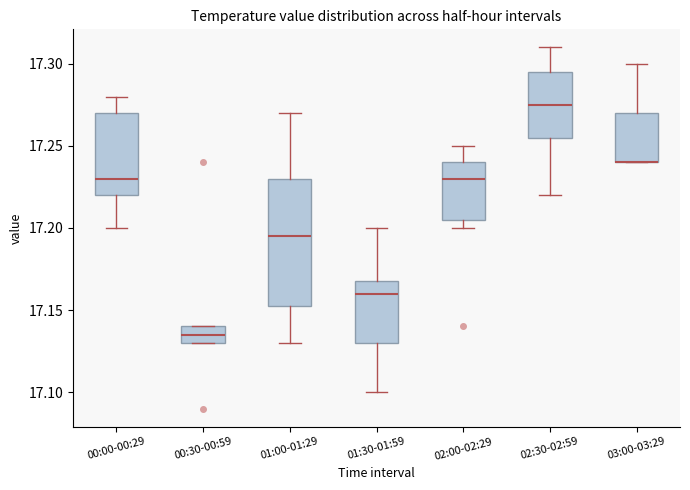

Reading left to right, read every box against the y-axis: the position of its median line, the range the box covers, and the ends of its whiskers. The values are not printed on the chart, so give them approximately, as read against the axis.

00:00-00:29: median 17.230, box 17.220 to 17.270, whiskers 17.200 to 17.280
00:30-00:59: median 17.135, box 17.130 to 17.140, whiskers 17.130 to 17.140
01:00-01:29: median 17.195, box 17.155 to 17.230, whiskers 17.130 to 17.270
01:30-01:59: median 17.160, box 17.130 to 17.170, whiskers 17.100 to 17.200
02:00-02:29: median 17.230, box 17.205 to 17.240, whiskers 17.200 to 17.250
02:30-02:59: median 17.275, box 17.255 to 17.295, whiskers 17.220 to 17.310
03:00-03:29: median 17.240 (drawn on the box's lower edge), box 17.240 to 17.270, whiskers 17.240 to 17.300